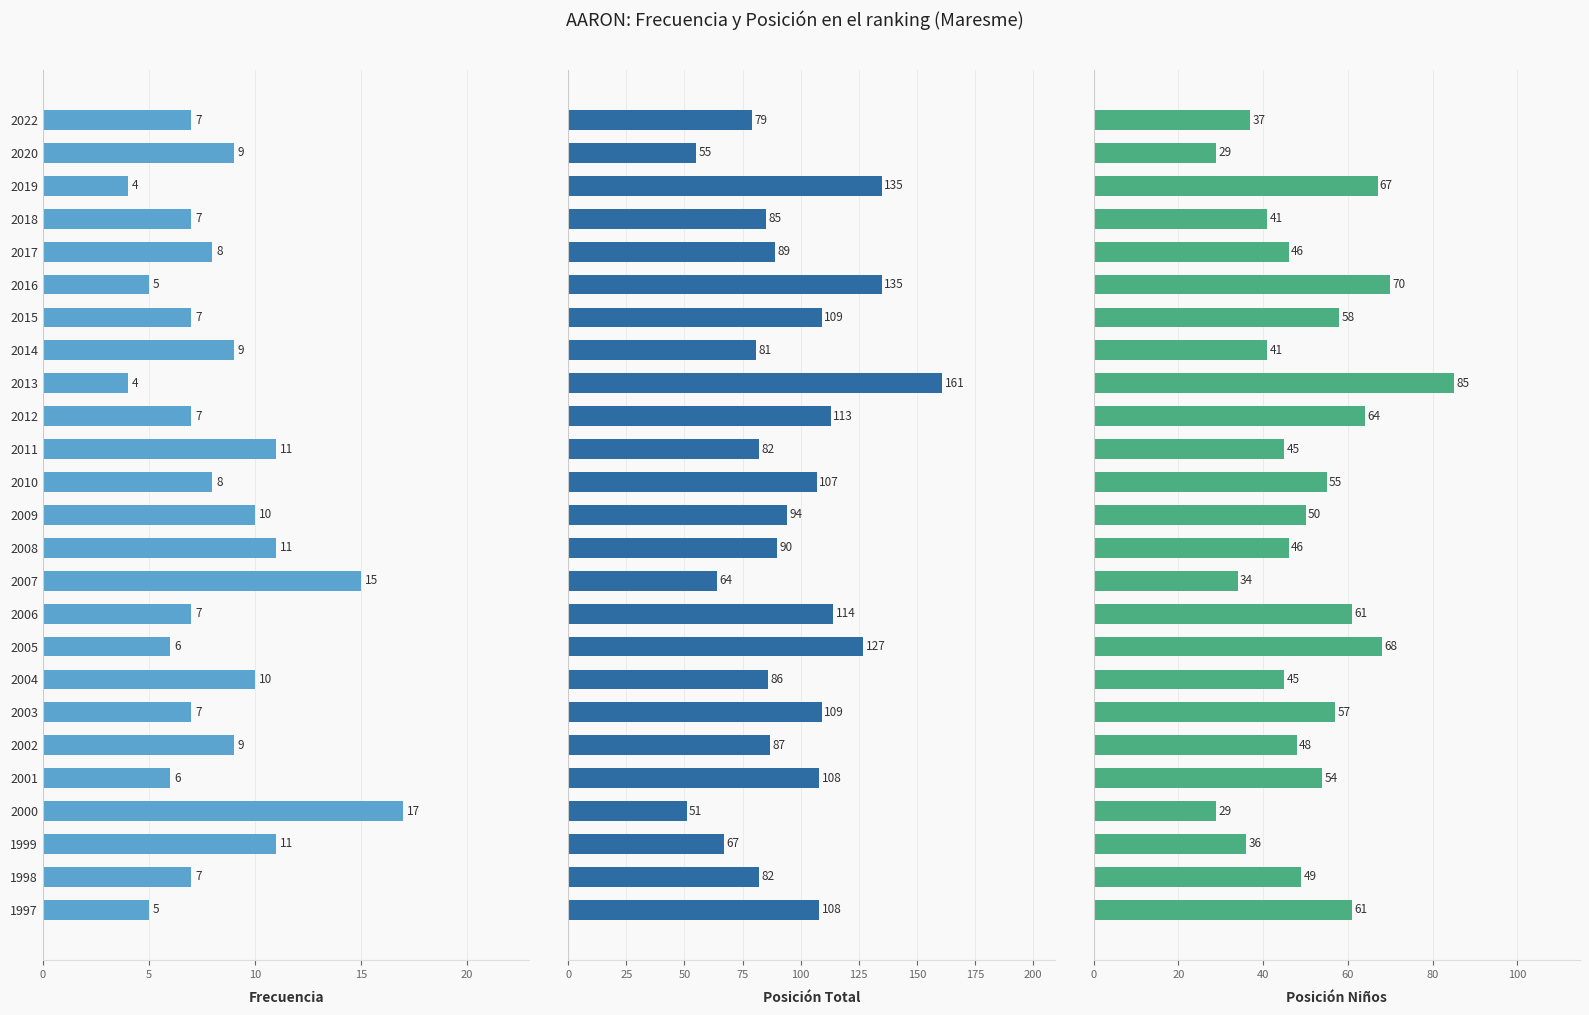

The Posición Total series shows 45 at 2008. True or false?

False